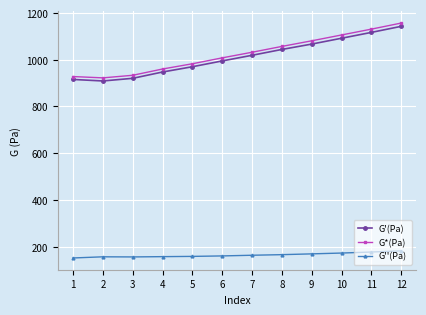

The G'(Pa) series shows 1606.4 at 5. True or false?

False